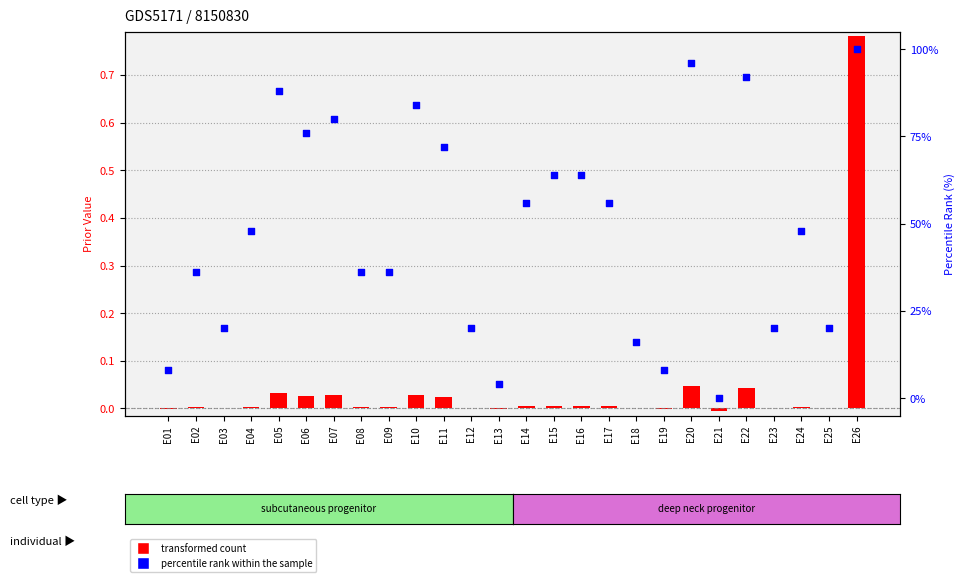

What are all the series names shown in the legend?

transformed count, percentile rank within the sample